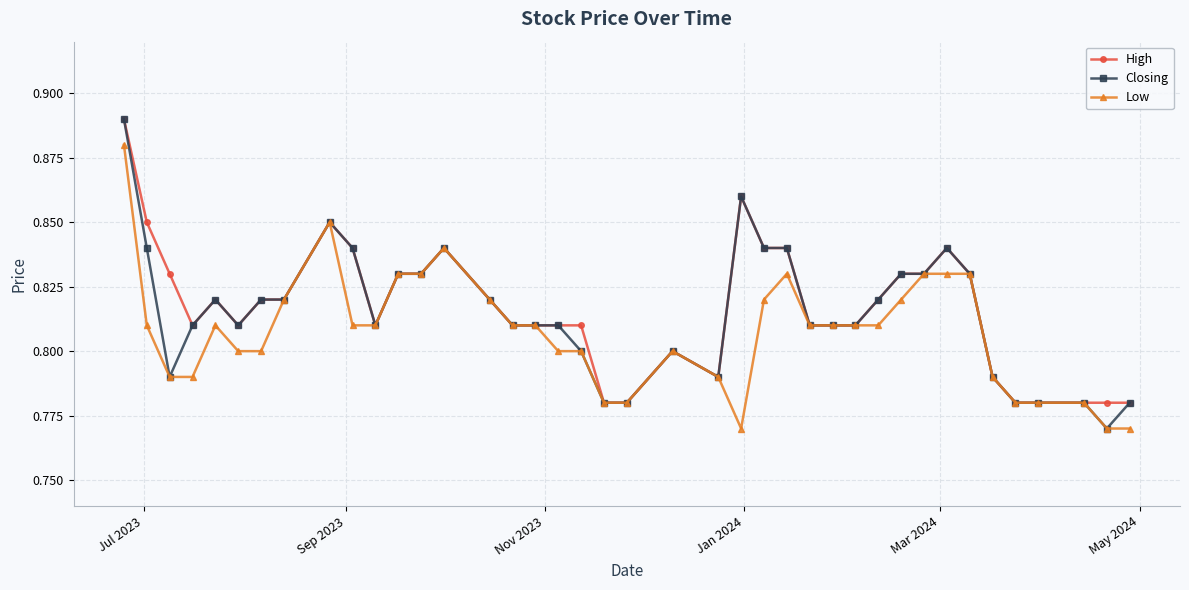

Count the Closing values in the range 0 to 1.

40